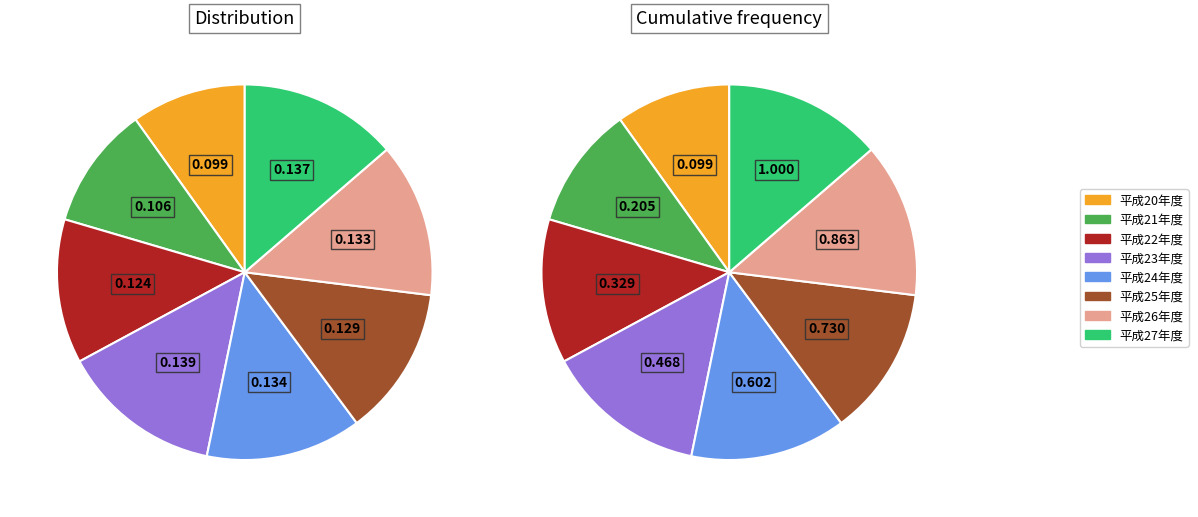

Is it true that 平成27年度 is 14% of the pie?

True